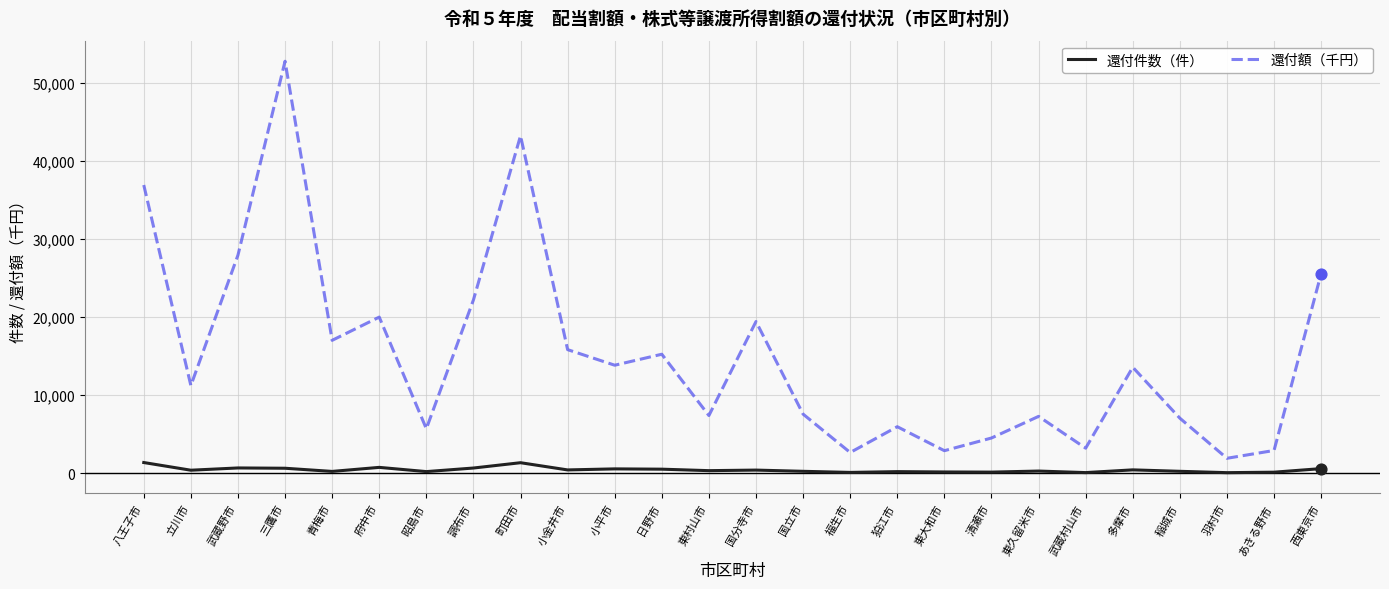

Is the value of 還付額（千円） at 清瀬市 greater than the value of 還付件数（件） at 多摩市?

Yes